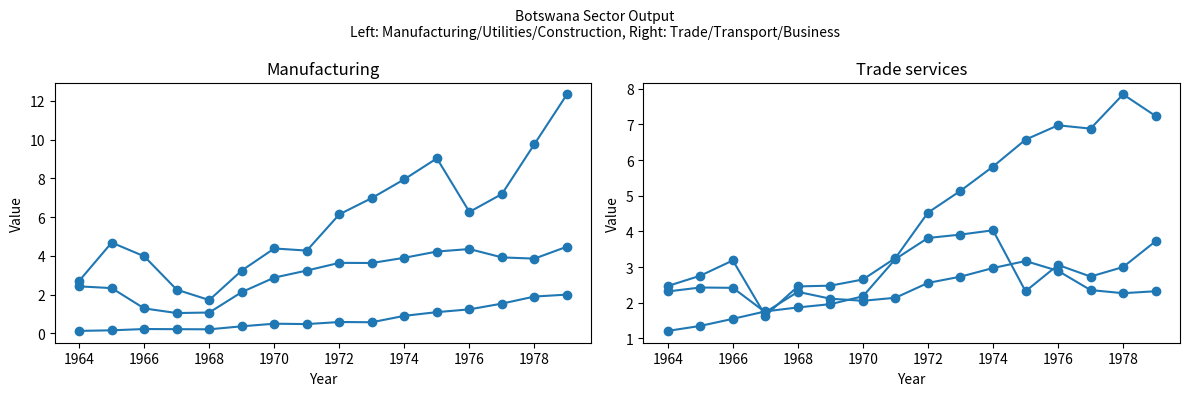

Rank the series by their maximum value, from highest to lowest.

Construction, Trade services, Manufacturing, Business services, Transport services, Utilities